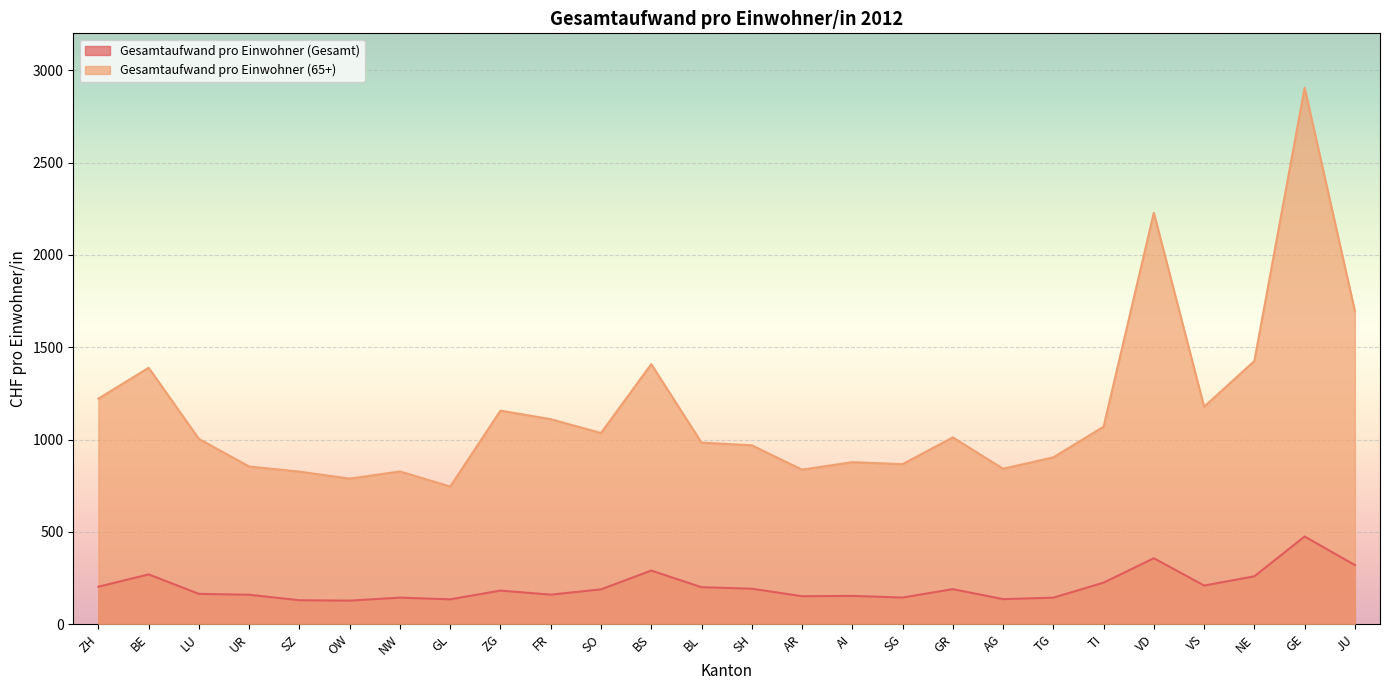

What is the maximum value for Gesamtaufwand pro Einwohner (65+)?

2905.3